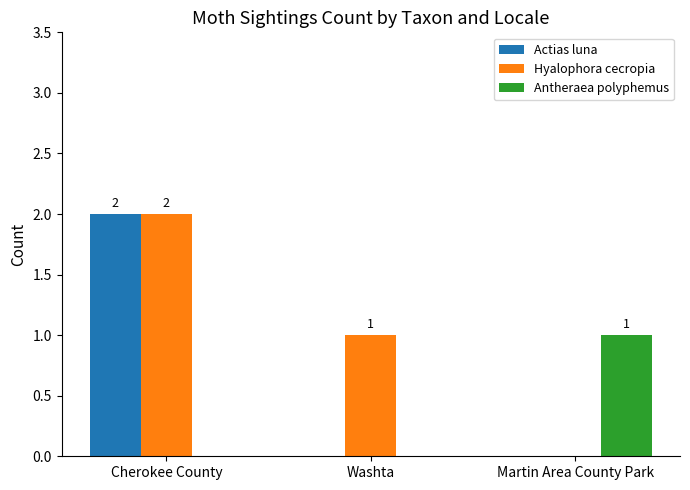

Is it true that Actias luna equals 0 at Martin Area County Park?

True